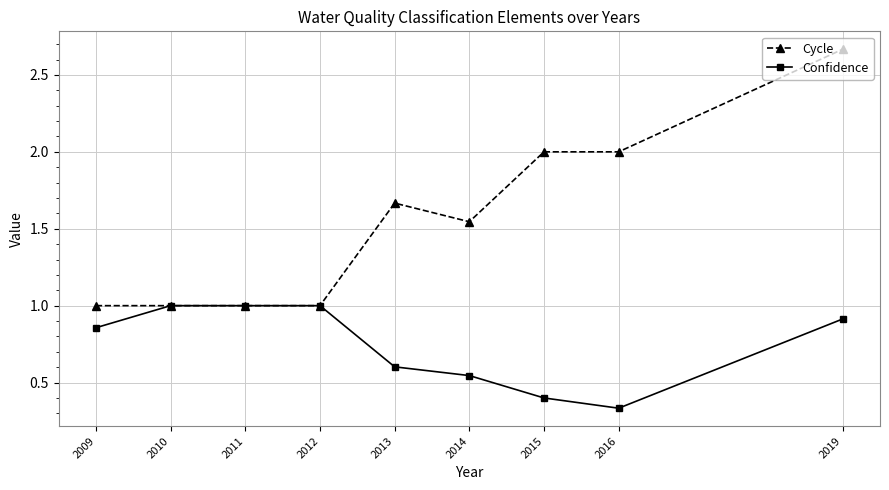

Between 2011 and 2019, which series saw the biggest shift?

Cycle